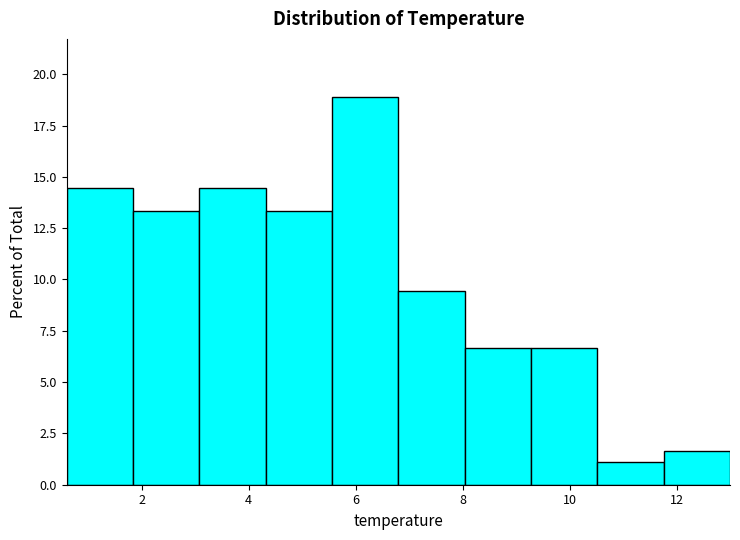

Reading left to right, list every bar in this chart as the range it spans on the x-axis followed by its height. Neither the bar edges nor the heights are printed on the chart, so give them approximately, as read against the axes.

0.60 to 1.84: 14.5
1.84 to 3.08: 13.5
3.08 to 4.32: 14.5
4.32 to 5.56: 13.5
5.56 to 6.80: 19.0
6.80 to 8.04: 9.5
8.04 to 9.28: 6.5
9.28 to 10.52: 6.5
10.52 to 11.76: 1.0
11.76 to 13.00: 1.5